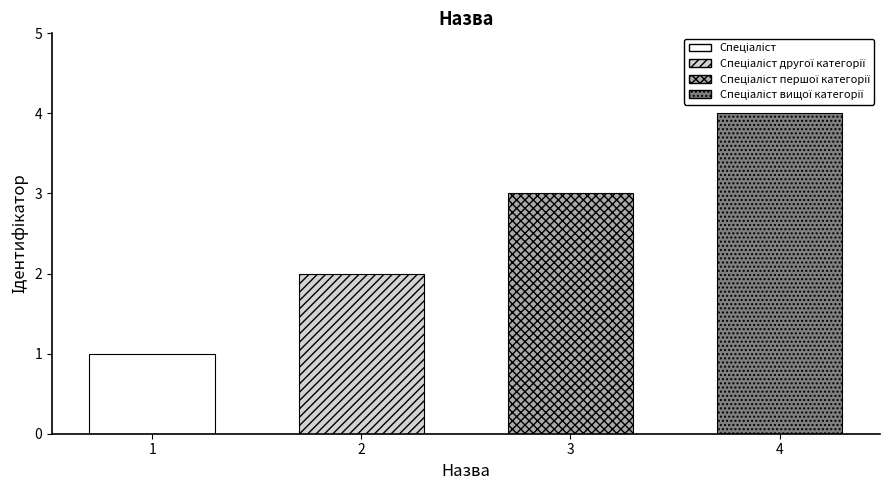

Reading left to right, what are all the values shown in this chart?

1	2	3	4